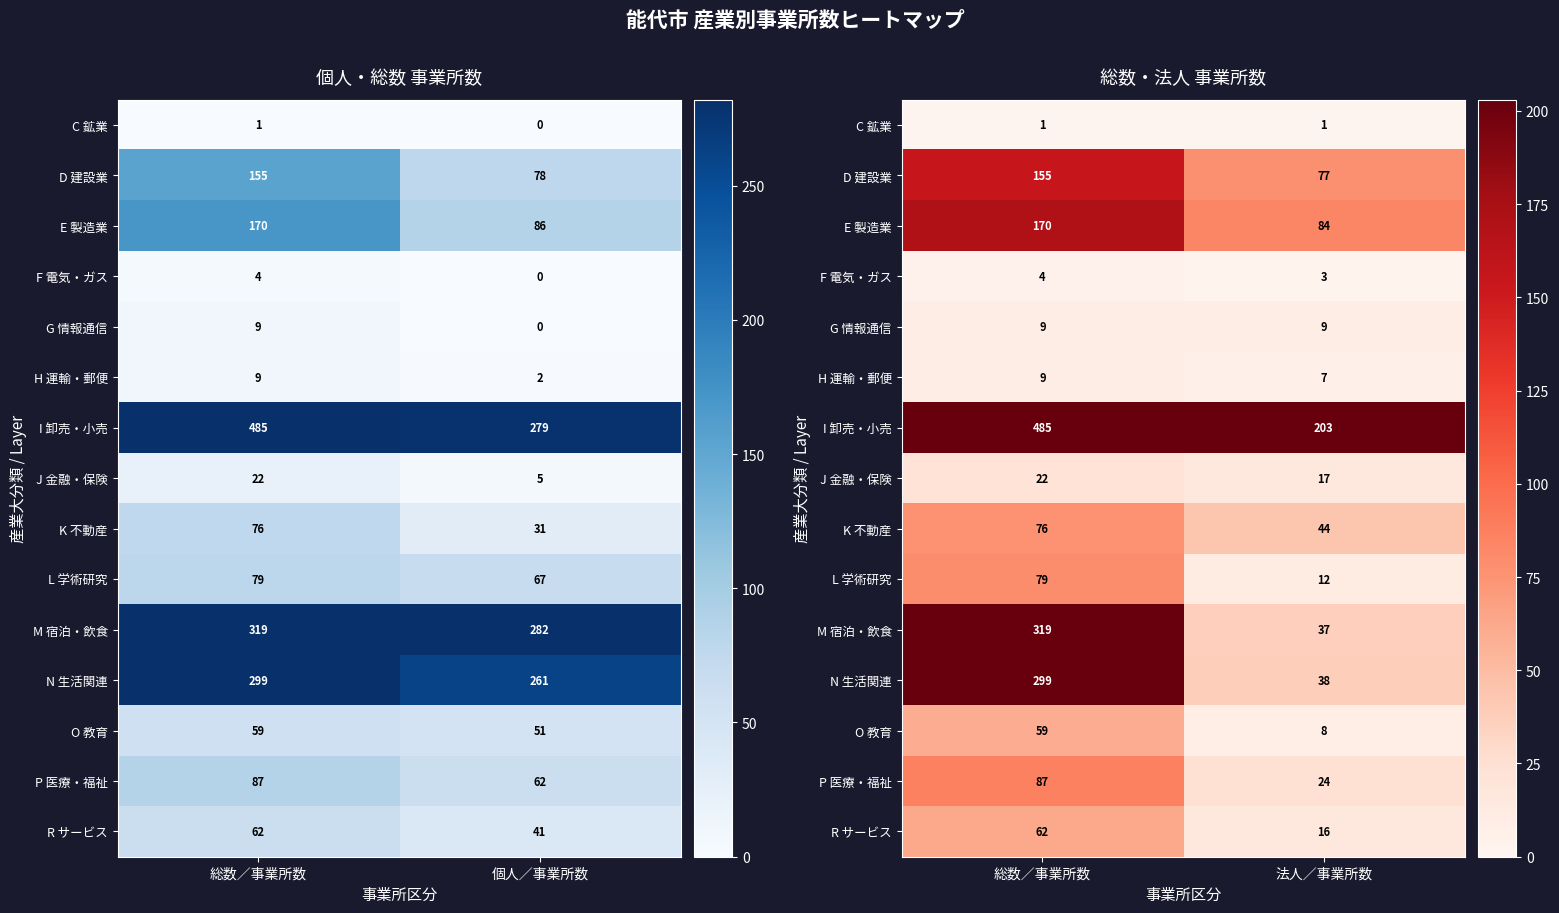

Is it true that R サービス equals 24 at 法人／事業所数?

False